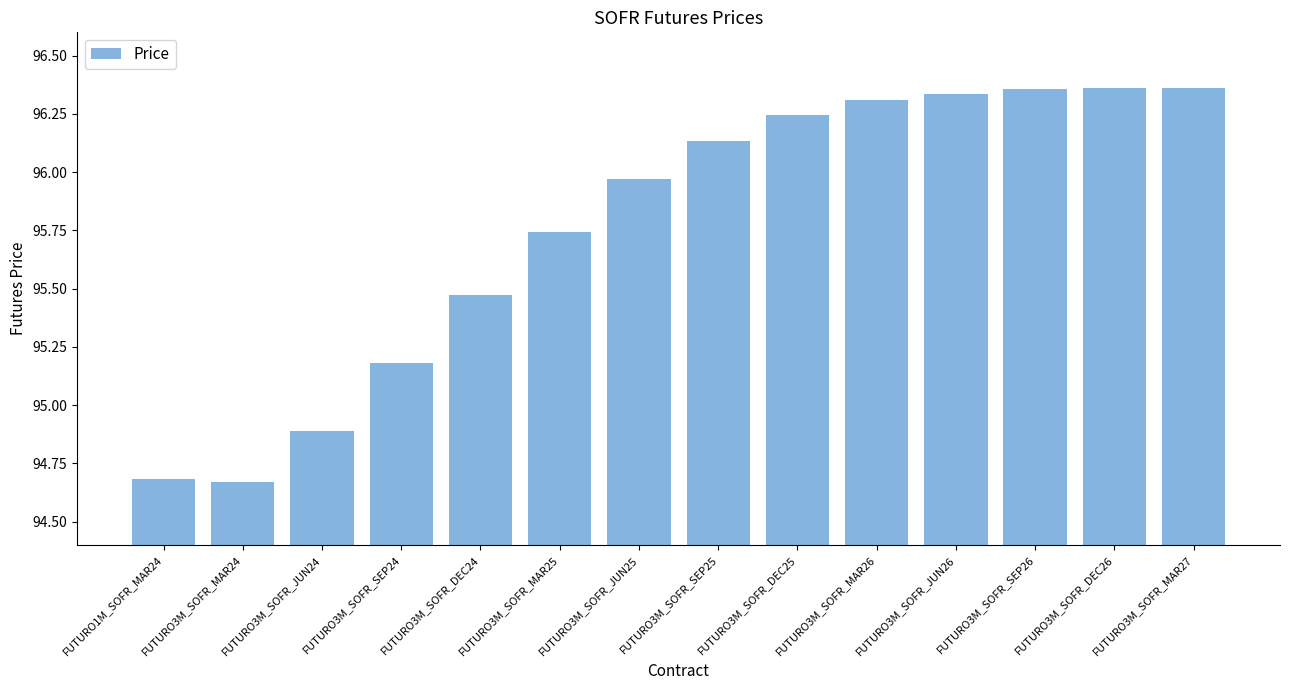

What is the change in value from FUTURO3M_SOFR_MAR25 to FUTURO3M_SOFR_MAR27?

+0.6